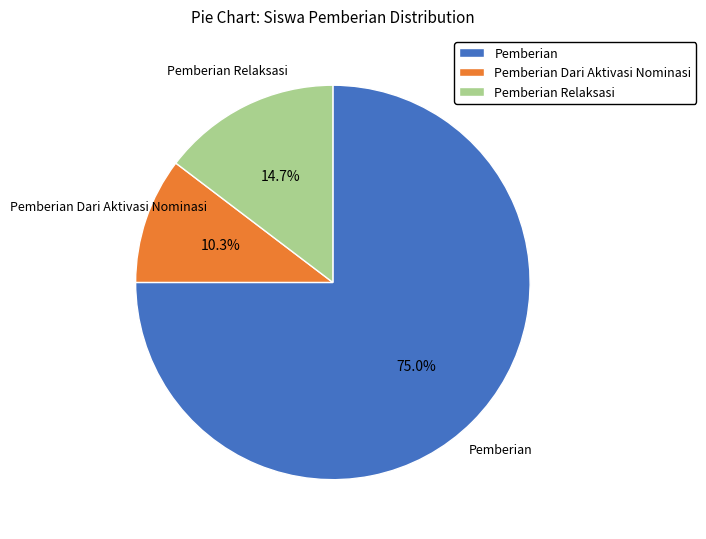

What is the largest slice in the pie chart?

Pemberian